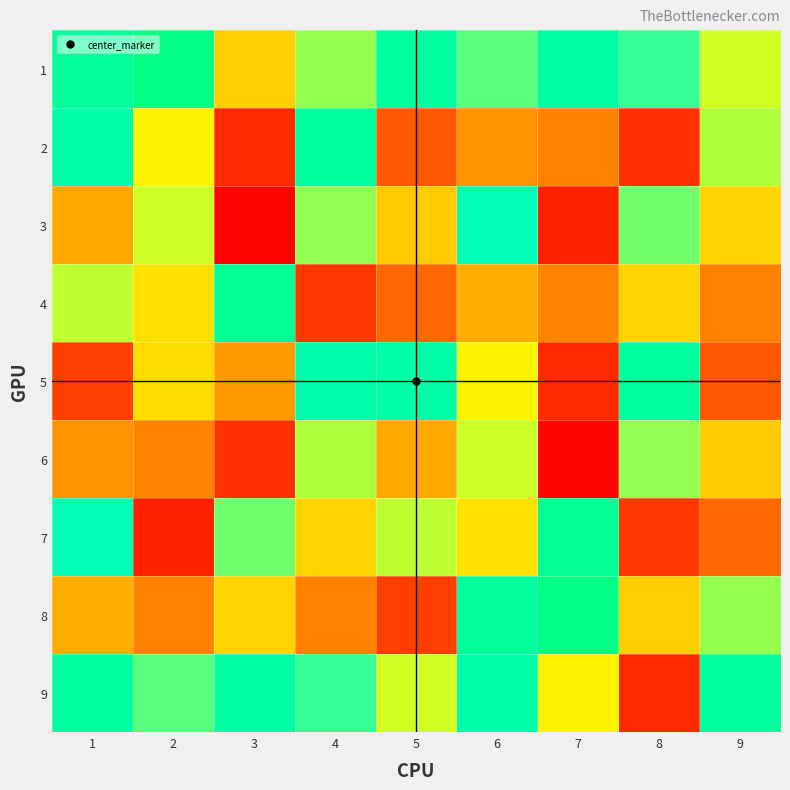

Reading left to right, what are all the values shown in this chart?

1: 1=0.9	2=1.0	3=0.5	4=0.7	5=0.9	6=0.7	7=0.9	8=0.8	9=0.6
2: 1=0.9	2=0.6	3=0.1	4=0.9	5=0.2	6=0.3	7=0.3	8=0.1	9=0.7
3: 1=0.4	2=0.6	3=0.0	4=0.7	5=0.5	6=0.8	7=0.1	8=0.7	9=0.5
4: 1=0.7	2=0.5	3=0.9	4=0.1	5=0.2	6=0.4	7=0.3	8=0.5	9=0.3
5: 1=0.1	2=0.5	3=0.4	4=0.9	5=0.9	6=0.6	7=0.1	8=0.9	9=0.2
6: 1=0.3	2=0.3	3=0.1	4=0.7	5=0.4	6=0.6	7=0.0	8=0.7	9=0.5
7: 1=0.8	2=0.1	3=0.7	4=0.5	5=0.7	6=0.5	7=0.9	8=0.1	9=0.2
8: 1=0.4	2=0.3	3=0.5	4=0.3	5=0.1	6=0.9	7=1.0	8=0.5	9=0.7
9: 1=0.9	2=0.7	3=0.9	4=0.8	5=0.6	6=0.9	7=0.6	8=0.1	9=0.9